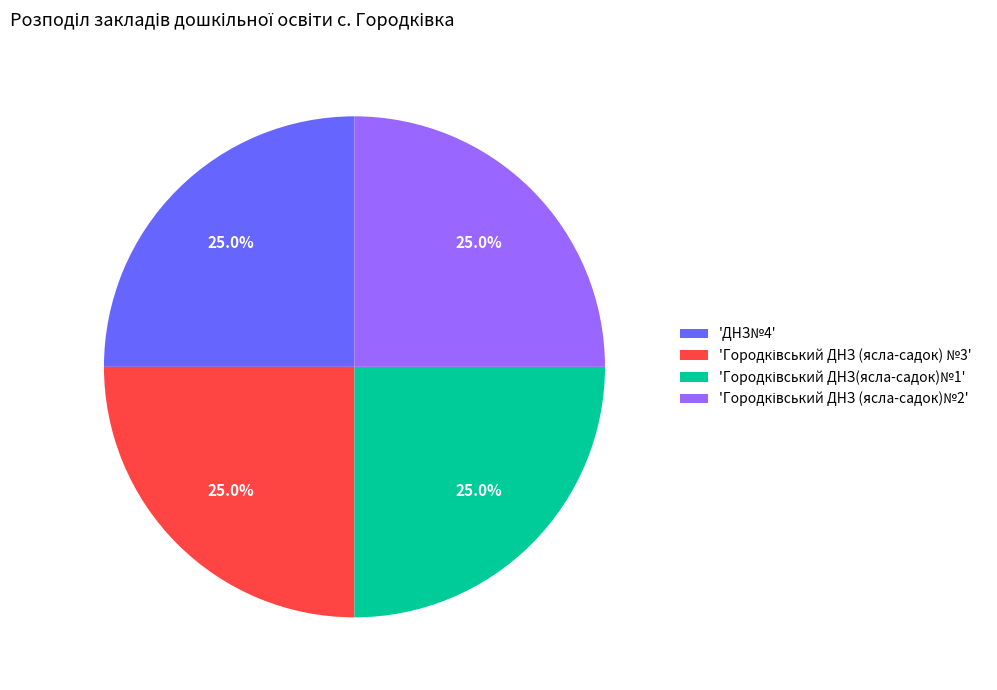

Does any single category account for the majority?

No